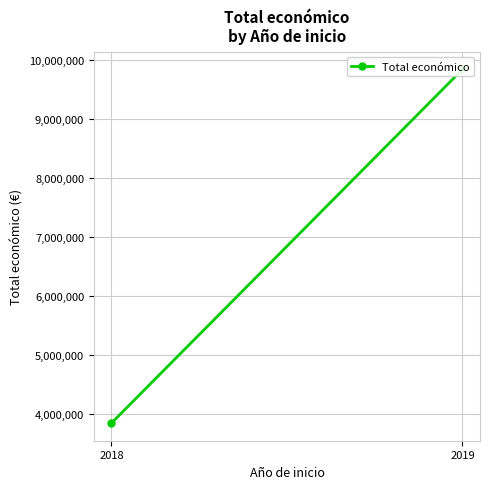

List the labels in order of value, smallest first.

2018, 2019